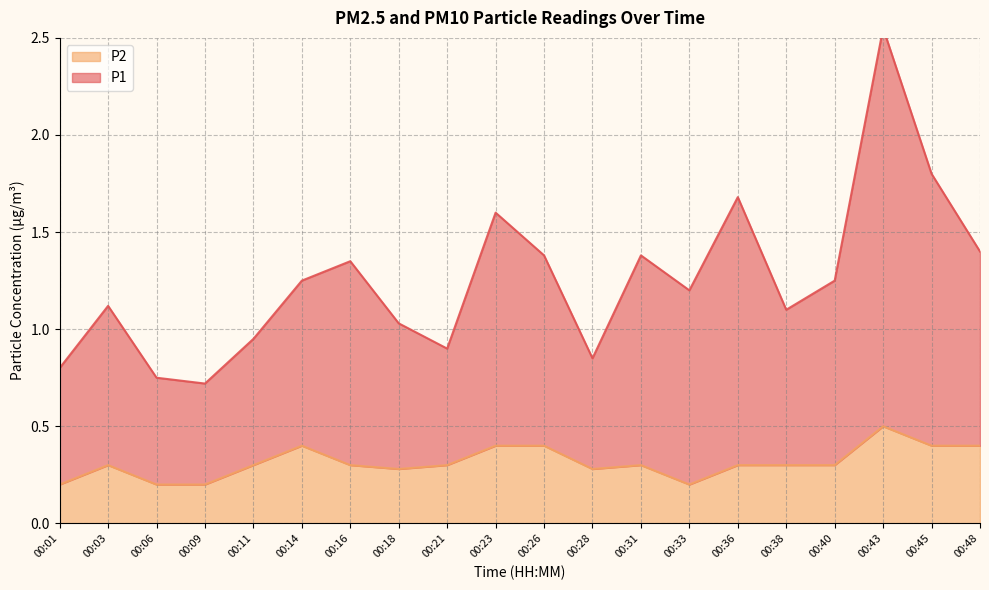

The value of P1 at 00:28 is 0.2. True or false?

False